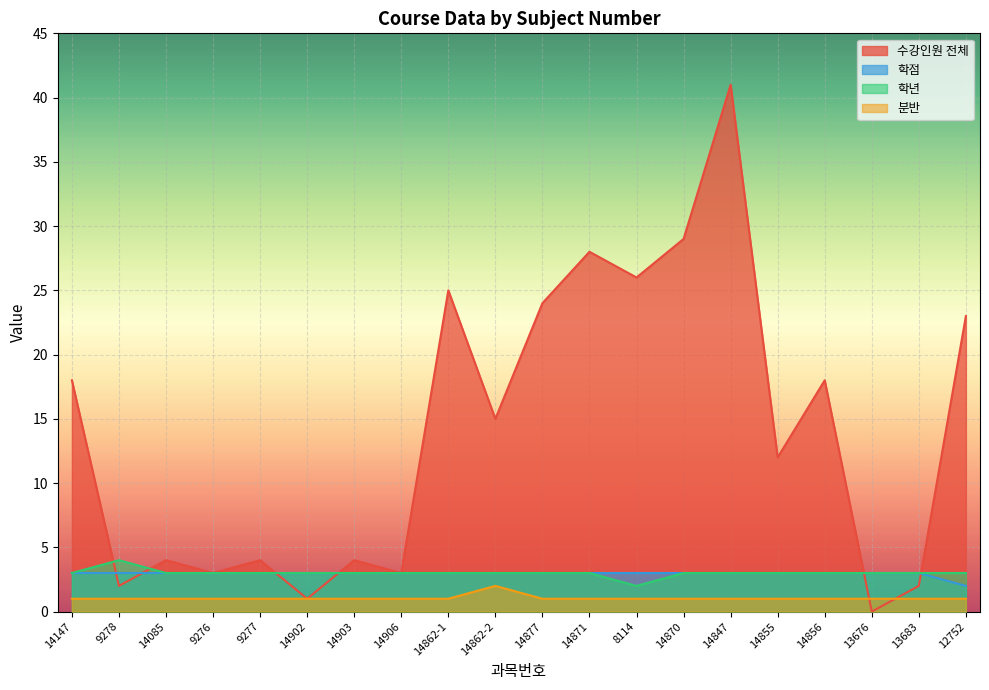

How many data points does each series have?

20